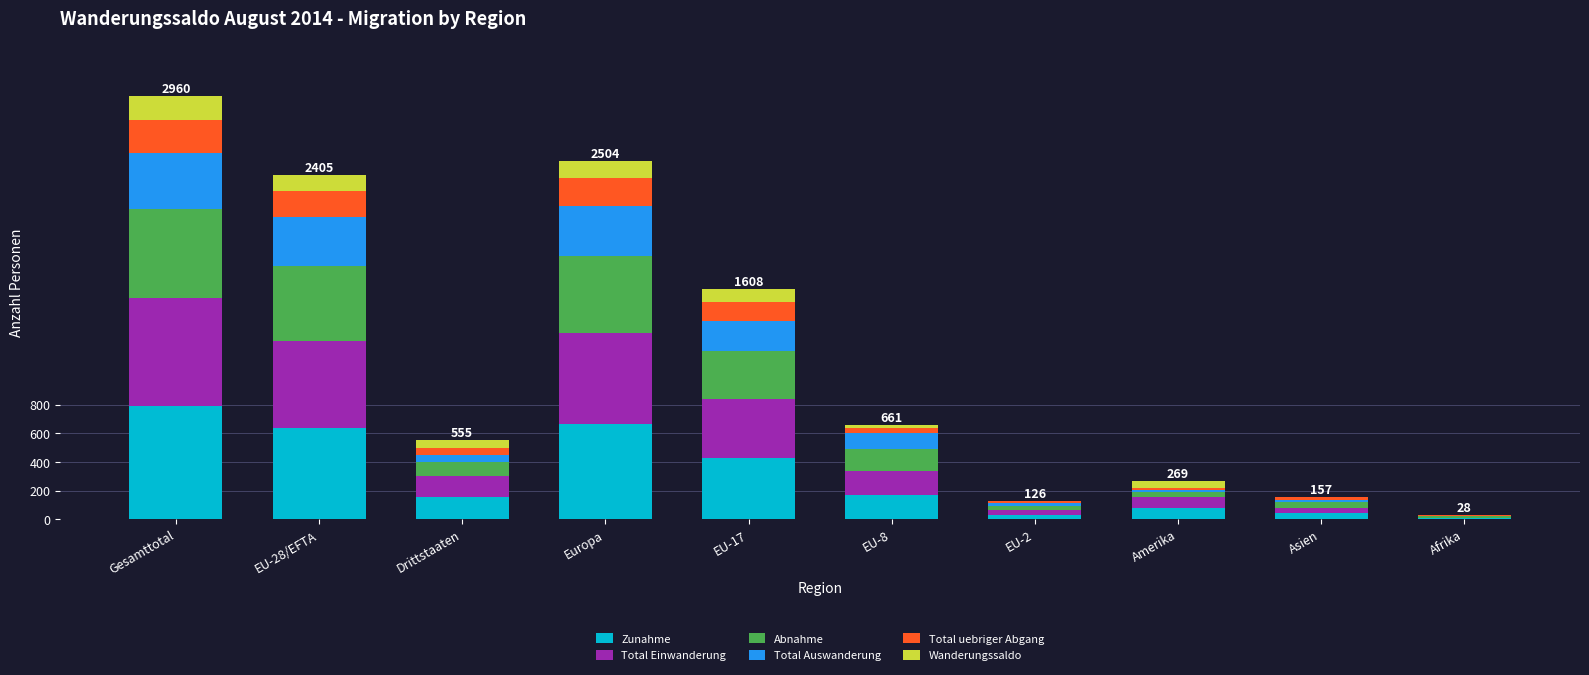

What is the highest value of the Zunahme series?

790